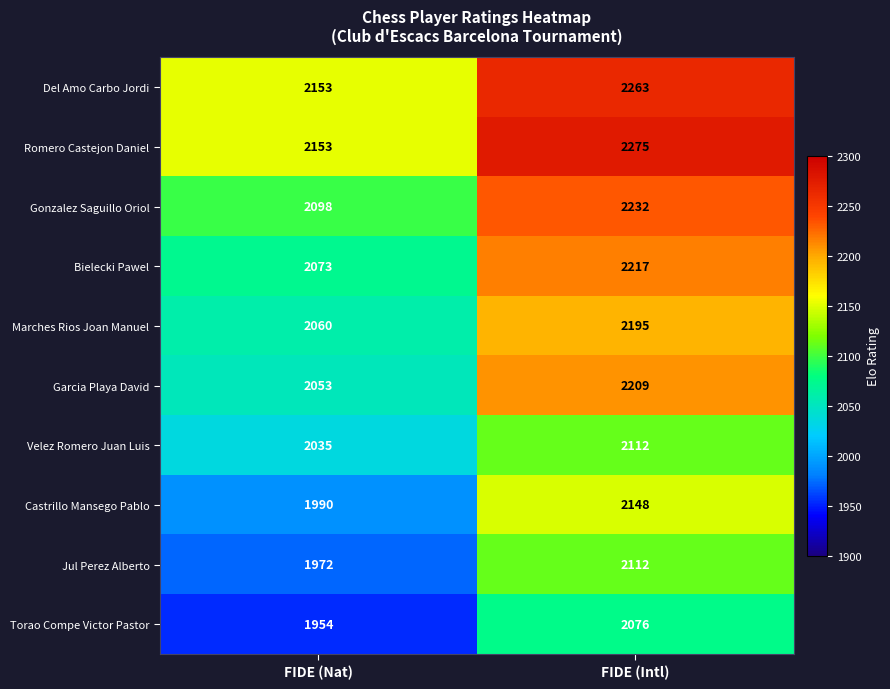

Reading left to right, list all the values displayed in this chart.

Del Amo Carbo Jordi: FIDE (Nat)=2153	FIDE (Intl)=2263
Romero Castejon Daniel: FIDE (Nat)=2153	FIDE (Intl)=2275
Gonzalez Saguillo Oriol: FIDE (Nat)=2098	FIDE (Intl)=2232
Bielecki Pawel: FIDE (Nat)=2073	FIDE (Intl)=2217
Marches Rios Joan Manuel: FIDE (Nat)=2060	FIDE (Intl)=2195
Garcia Playa David: FIDE (Nat)=2053	FIDE (Intl)=2209
Velez Romero Juan Luis: FIDE (Nat)=2035	FIDE (Intl)=2112
Castrillo Mansego Pablo: FIDE (Nat)=1990	FIDE (Intl)=2148
Jul Perez Alberto: FIDE (Nat)=1972	FIDE (Intl)=2112
Torao Compe Victor Pastor: FIDE (Nat)=1954	FIDE (Intl)=2076